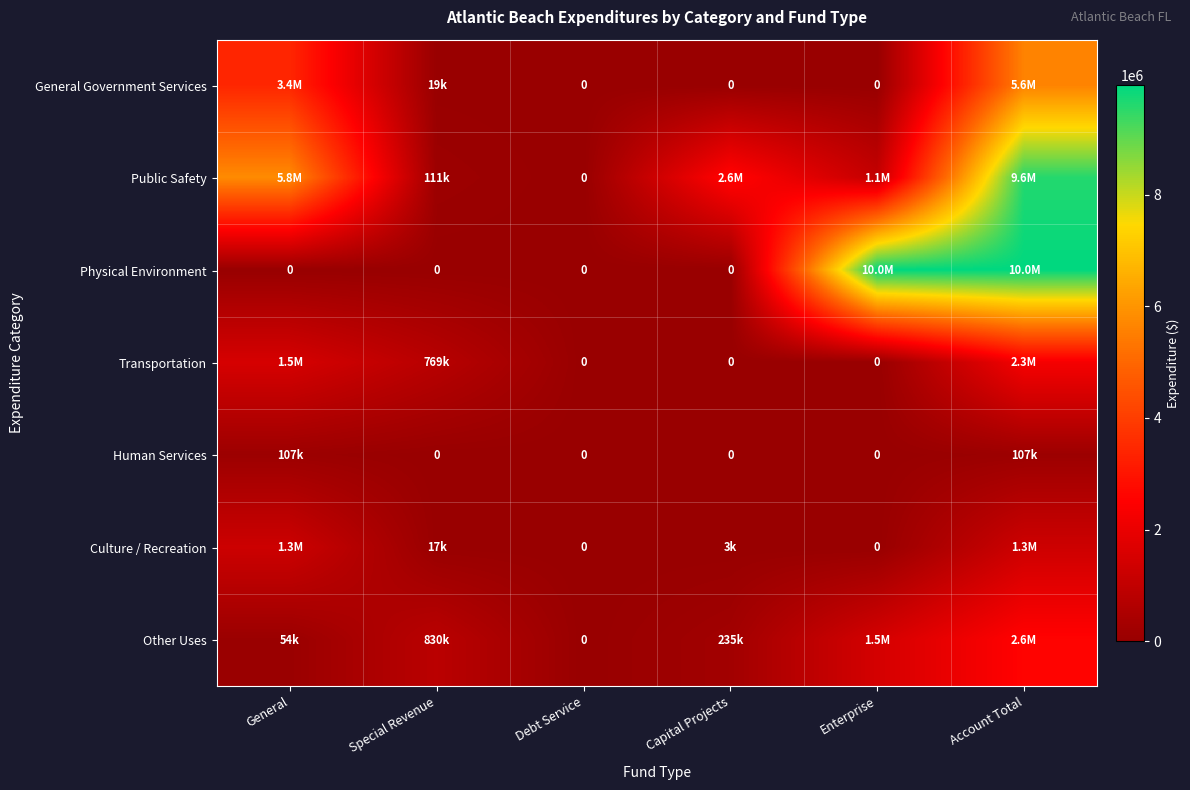

How many positive values does the Public Safety series have?

5